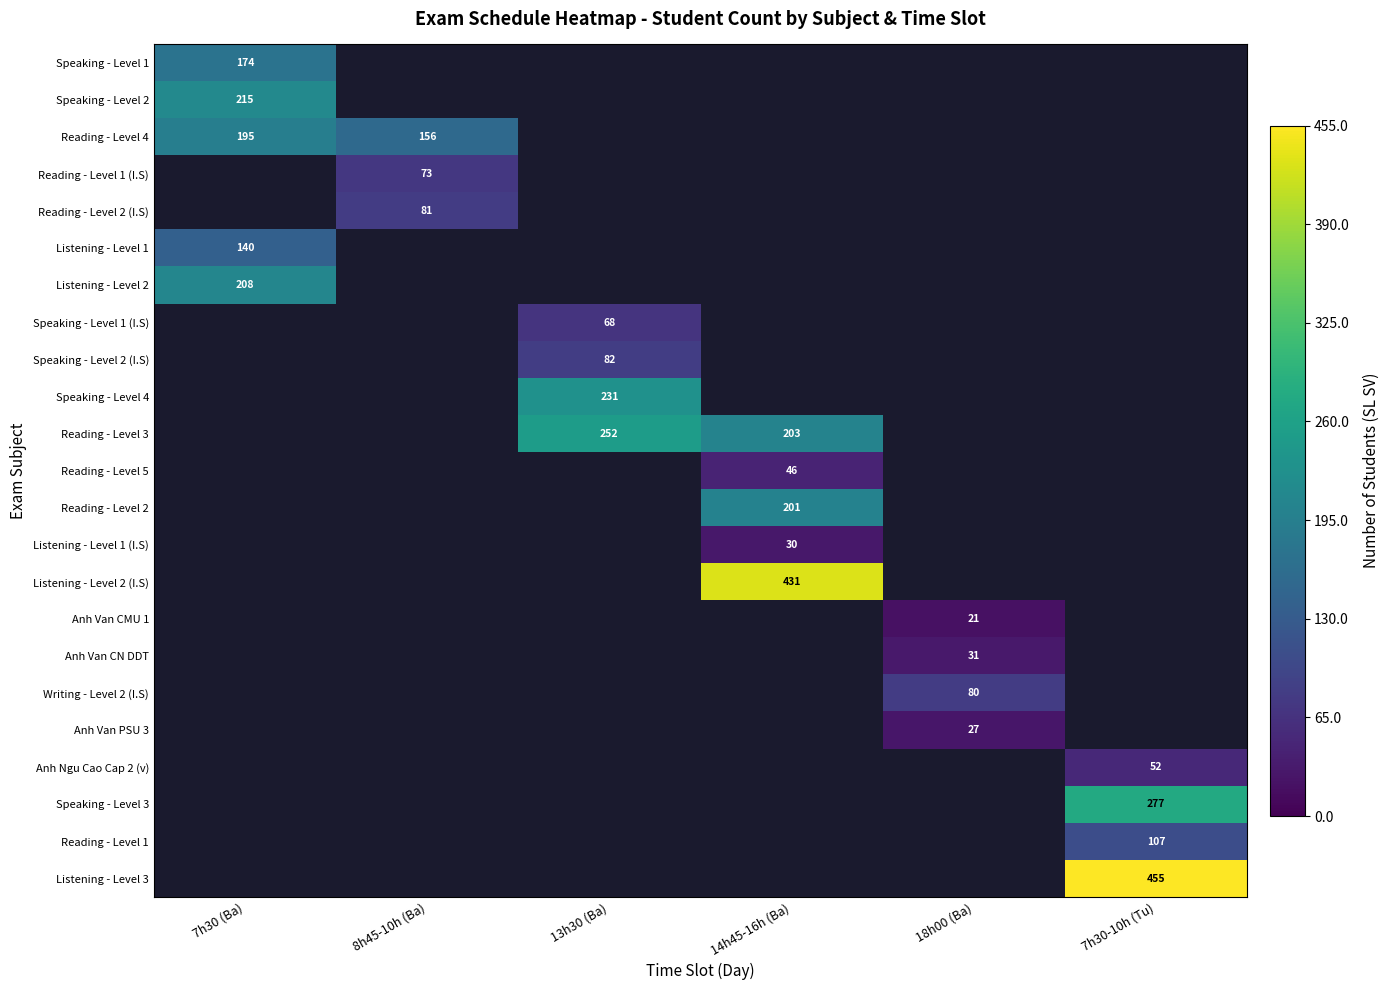

Is it true that Reading - Level 1 equals 165 at 7h30-10h (Tu)?

False